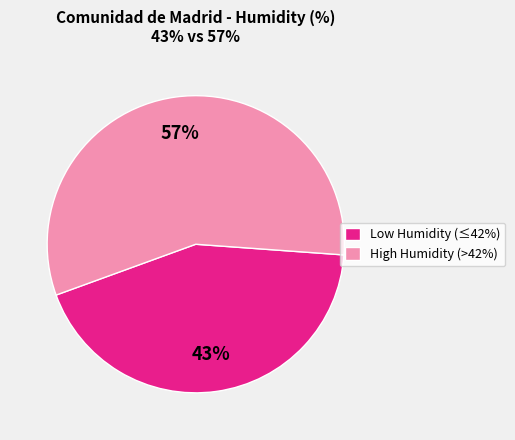

To the nearest percent, what portion does Low Humidity (≤42%) represent?

43%